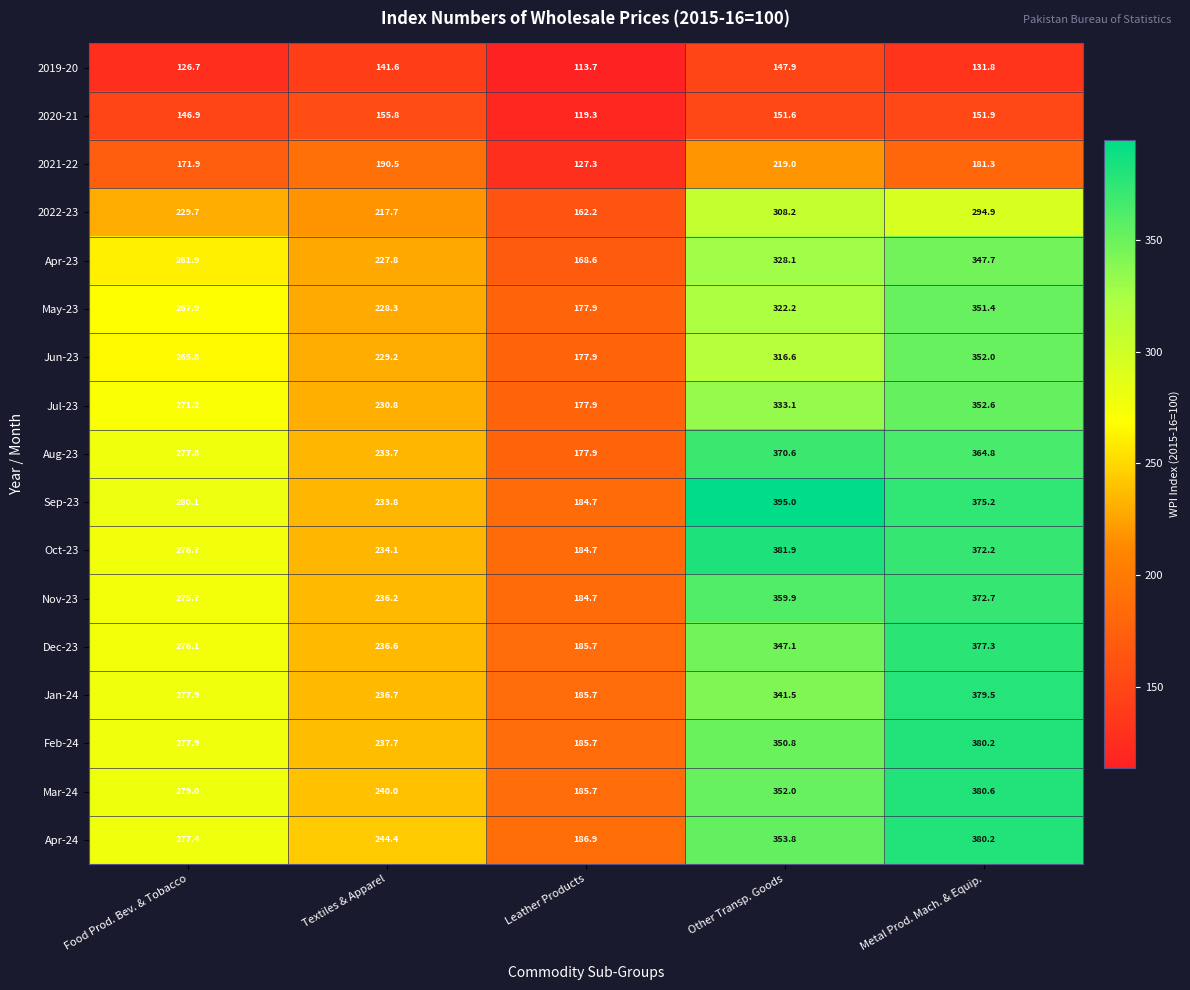

What is the minimum value shown in the chart?

113.7